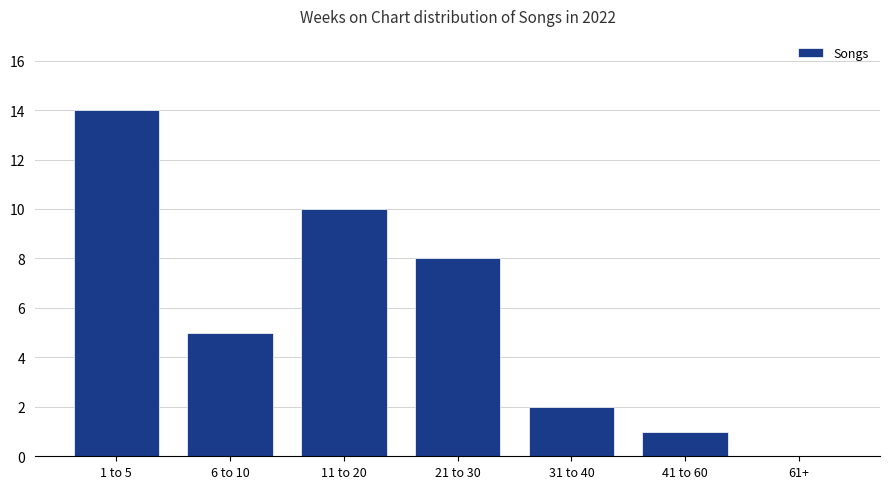

What is the ratio of the value at 41 to 60 to the value at 11 to 20?

0.1